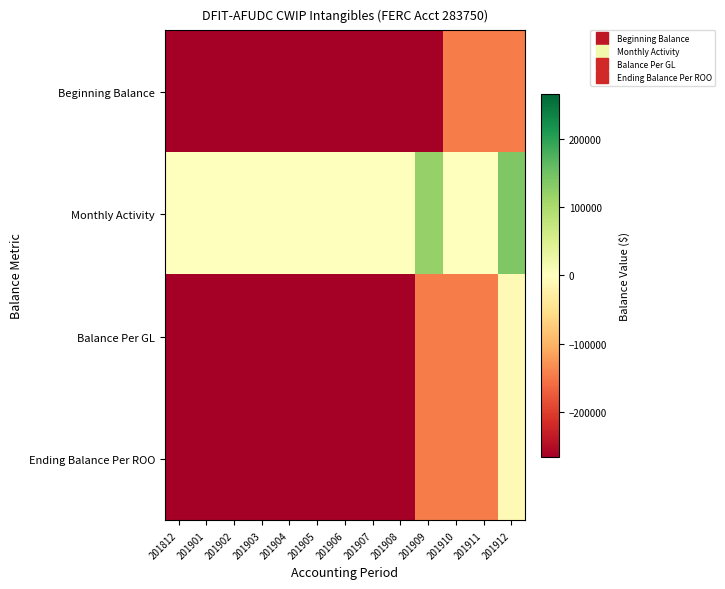

Rank the series at 201812 from lowest to highest value.

Beginning Balance, Balance Per GL, Ending Balance Per ROO, Monthly Activity